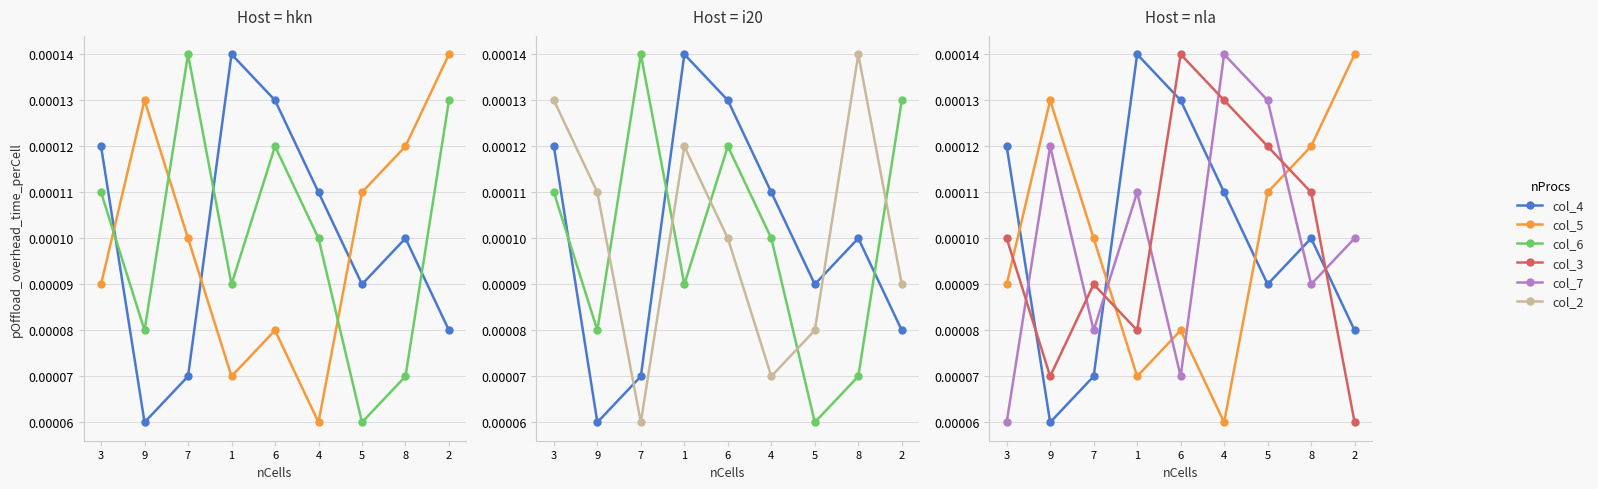

At which category does the chart reach its minimum across all series?

9